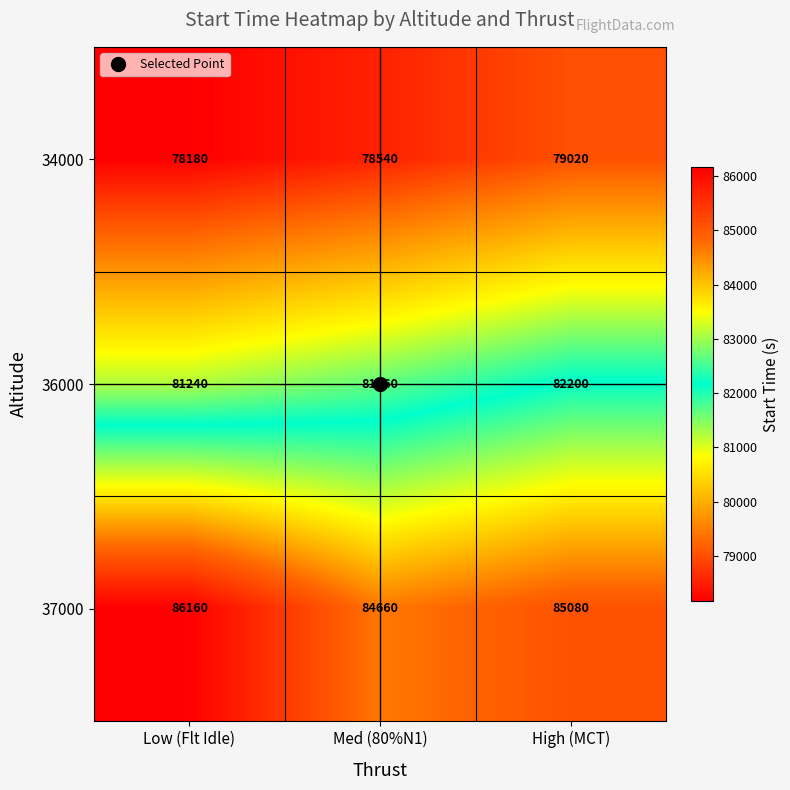

What is the maximum value for 37000?

86160